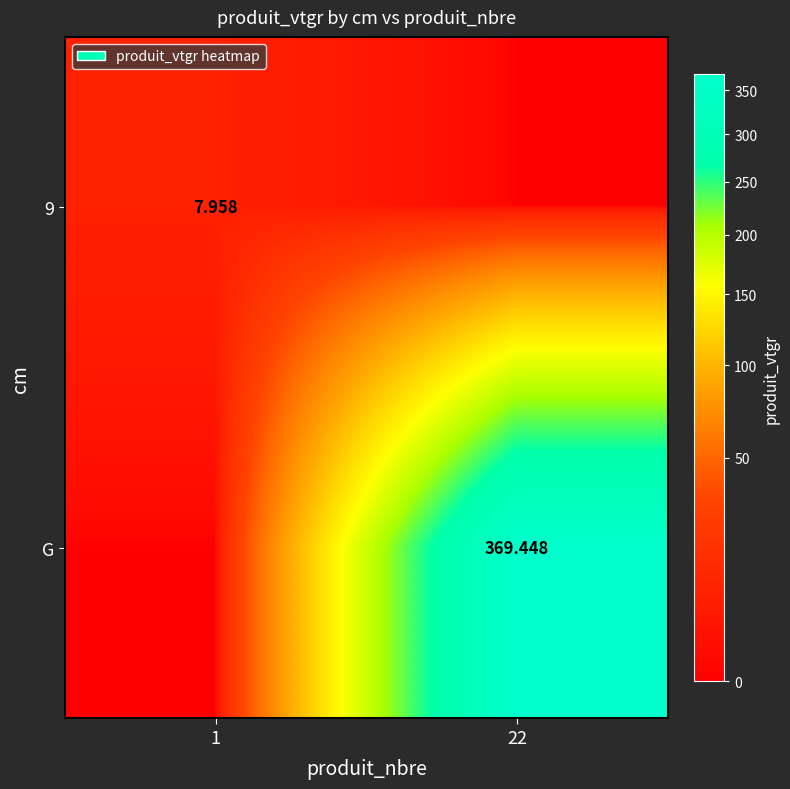

What is the sum of the G values at 1 and 22?

369.4